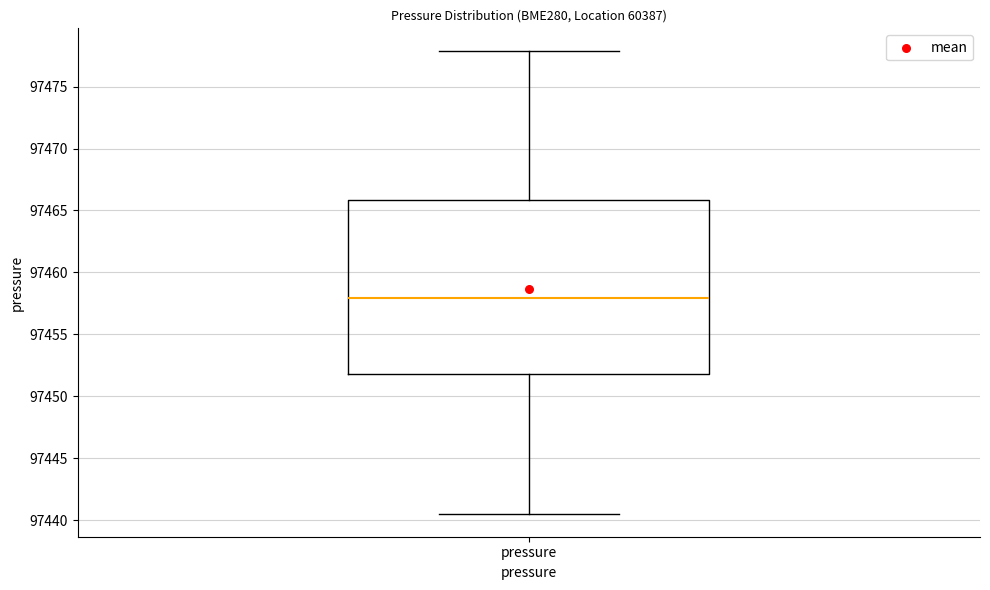

Read this box plot against the y-axis: the position of the median line, the range covered by the box, and the ends of both whiskers. The values are not printed on the chart, so give them approximately, as read against the axis.

median 97458.0, box 97452.0 to 97466.0, whiskers 97440.5 to 97478.0